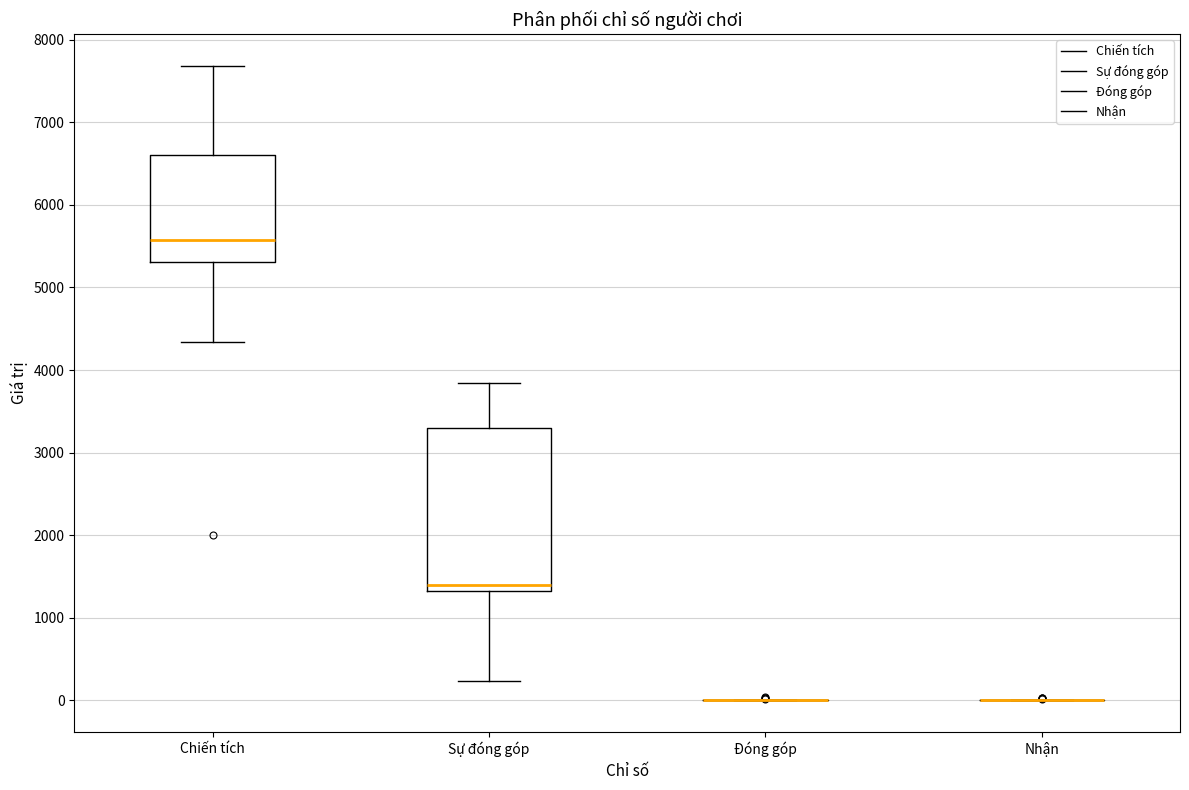

Comparing the boxes themselves (not the whiskers), which one is the tallest?

Sự đóng góp